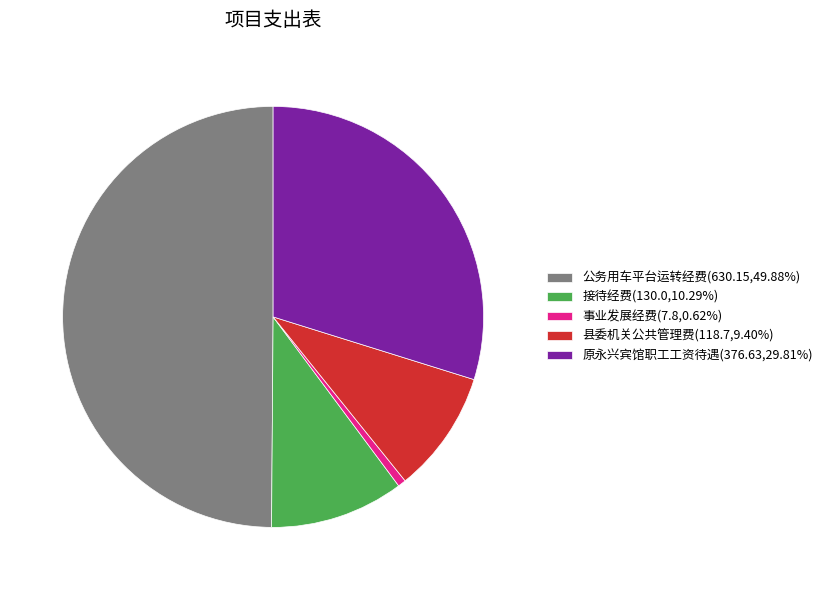

Is 事业发展经费(7.8,0.62%) the majority of the pie?

No